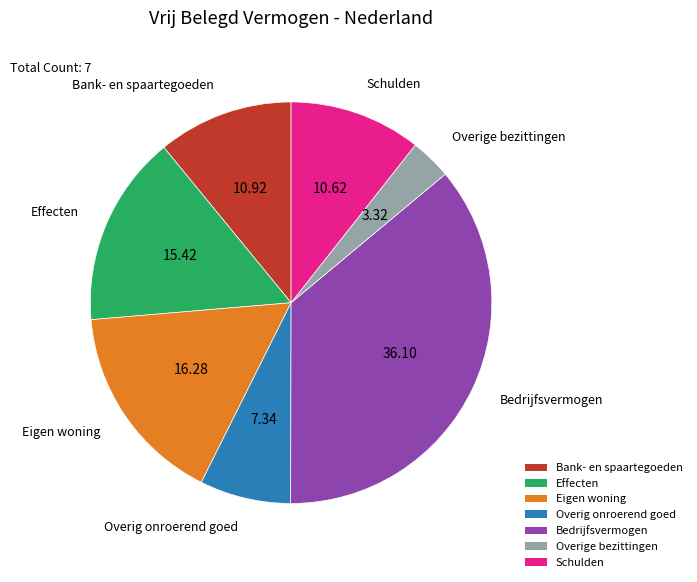

What is the largest slice in the pie chart?

Bedrijfsvermogen